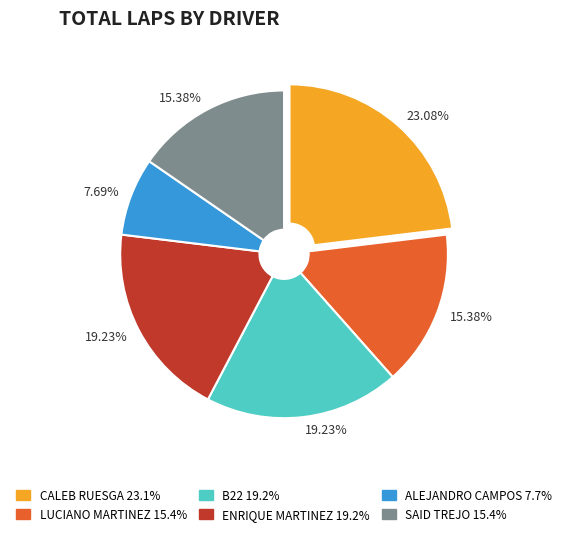

How many slices are in this pie chart?

6